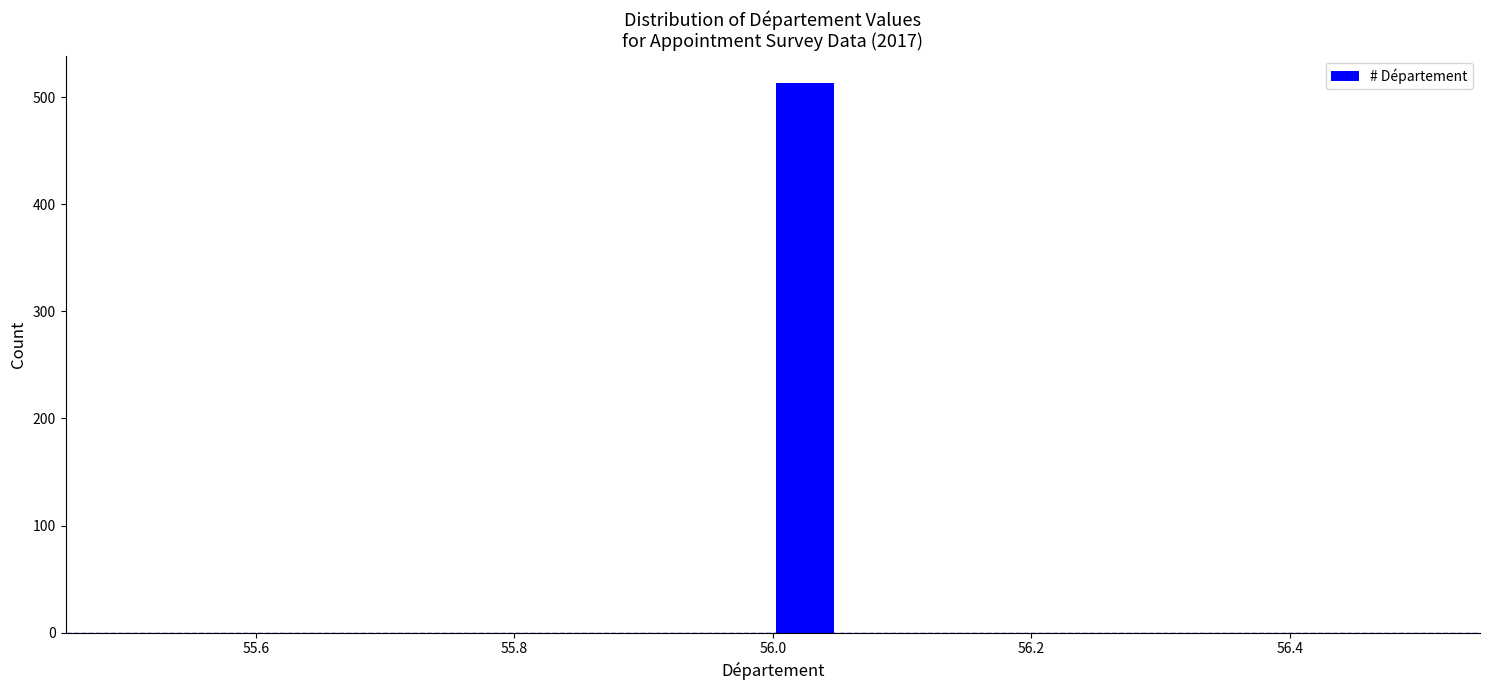

Read against the x-axis, roughly where is the centre of the tallest bar?

56.02